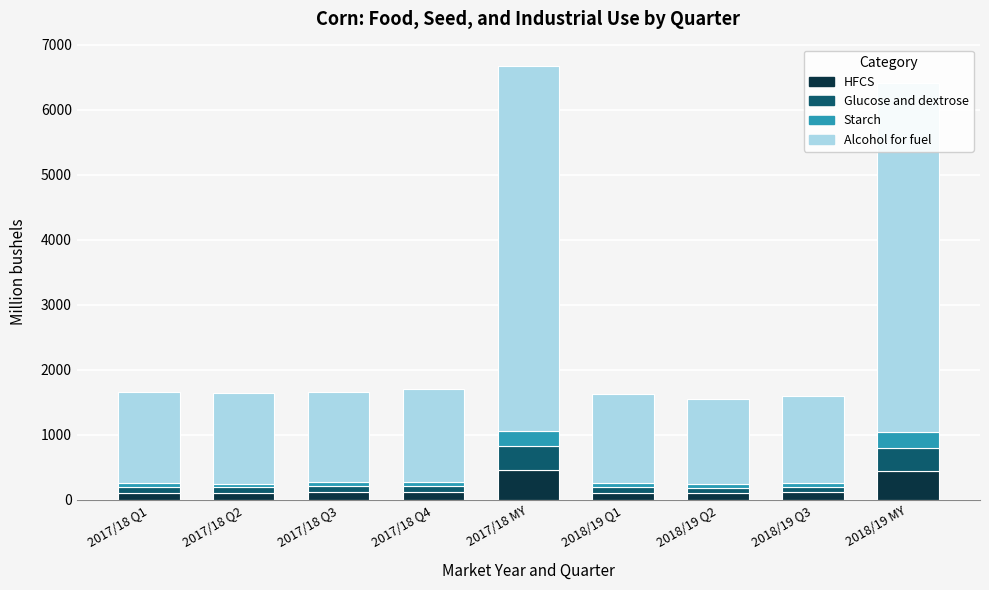

What is the total value across all series at 2017/18 MY?

6671.2